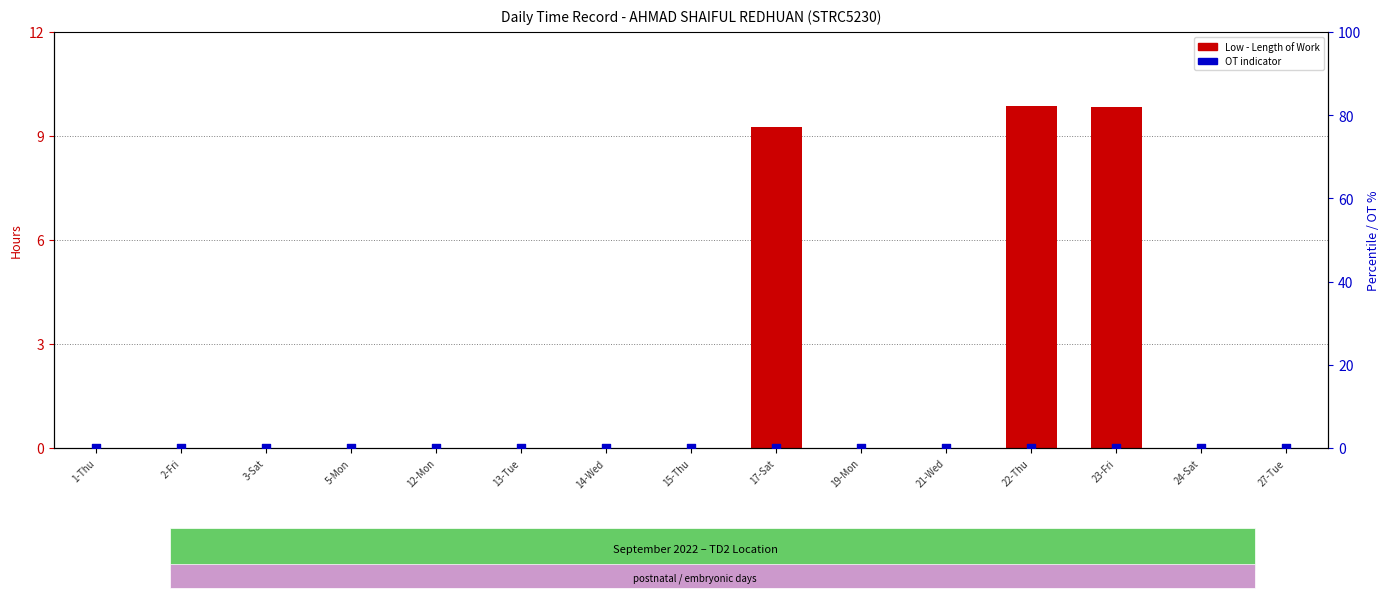

Which series has the widest spread of Y values?

Low hours